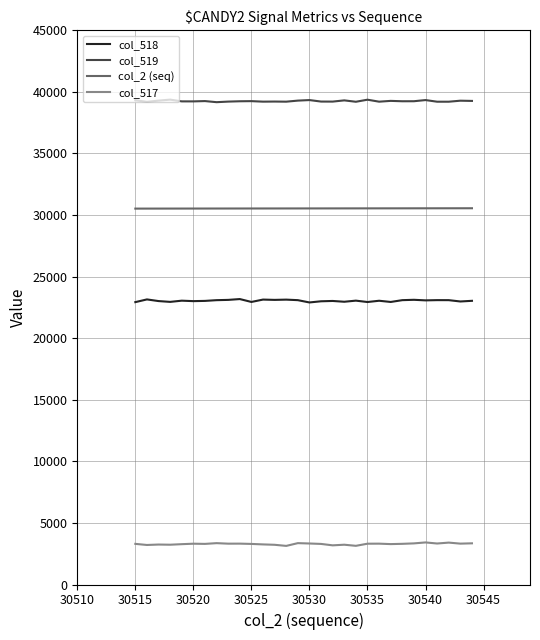

Which series has the largest total across all categories?

col_519